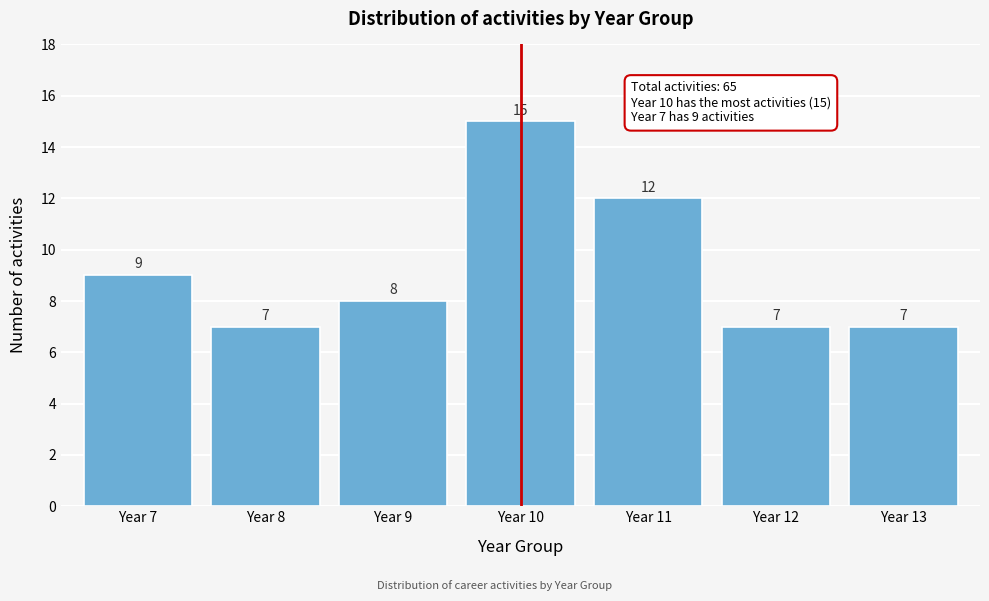

Reading left to right, list all the values displayed in this chart.

9	7	8	15	12	7	7